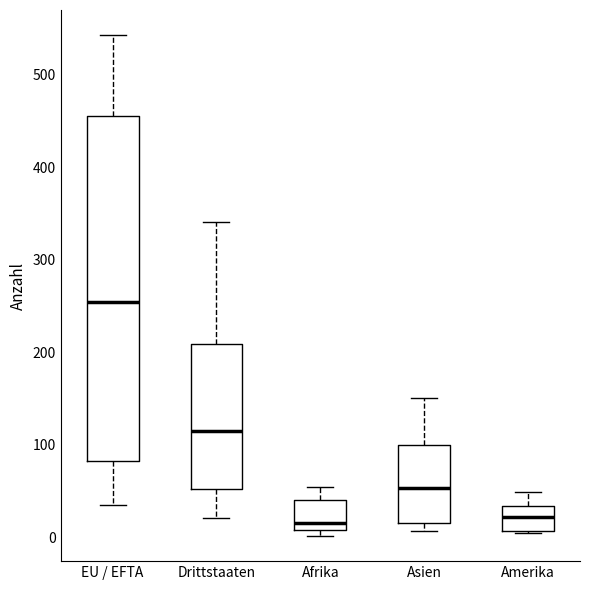

Which box has the highest median line?

EU / EFTA